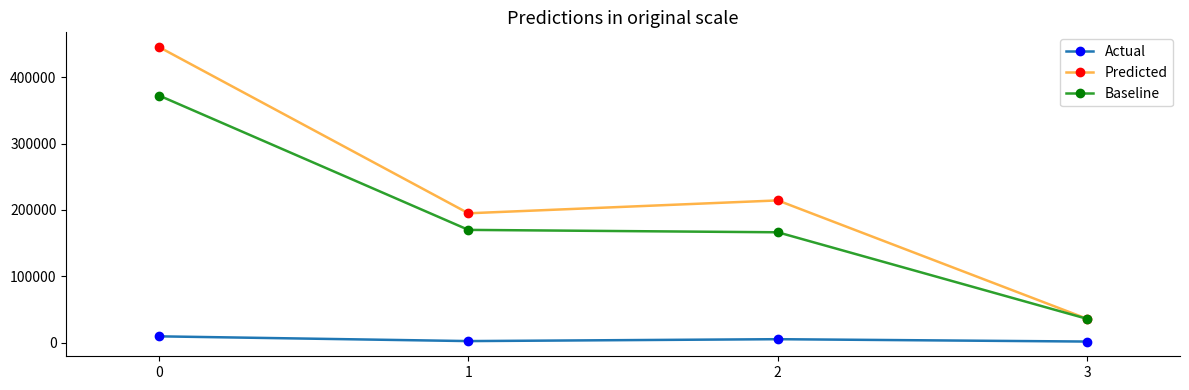

True or false: Predicted and Actual cross at least once.

False